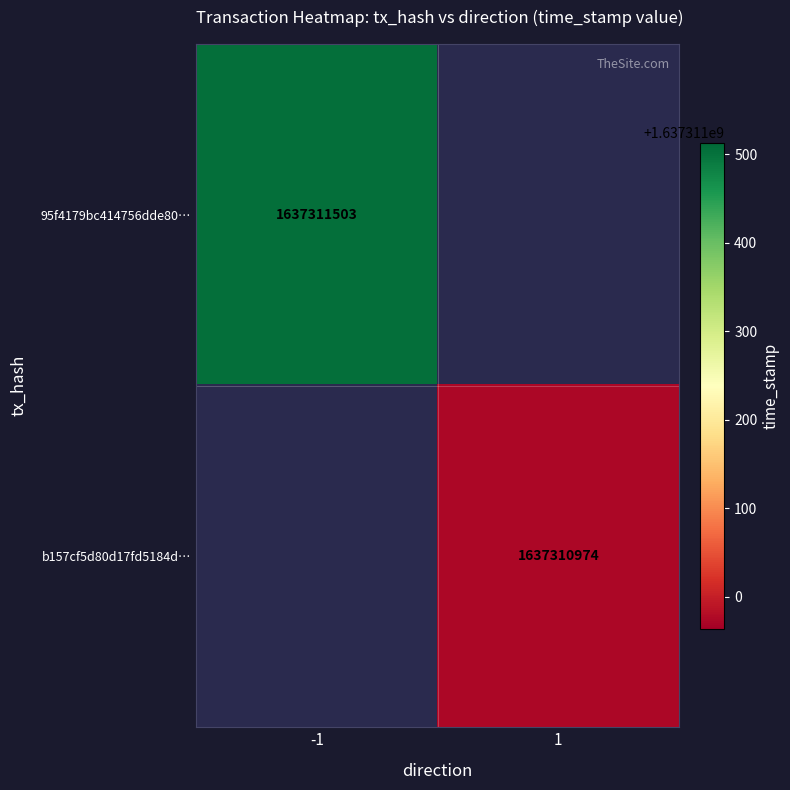

True or false: 95f4179bc414756dde8087539e6a781f094496c has a value of 2224503425 at 1.

False